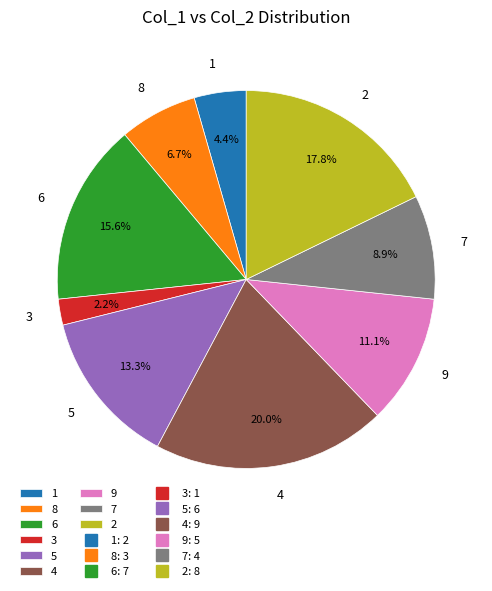

Rank the categories by value from lowest to highest.

3, 1, 8, 7, 9, 5, 6, 2, 4